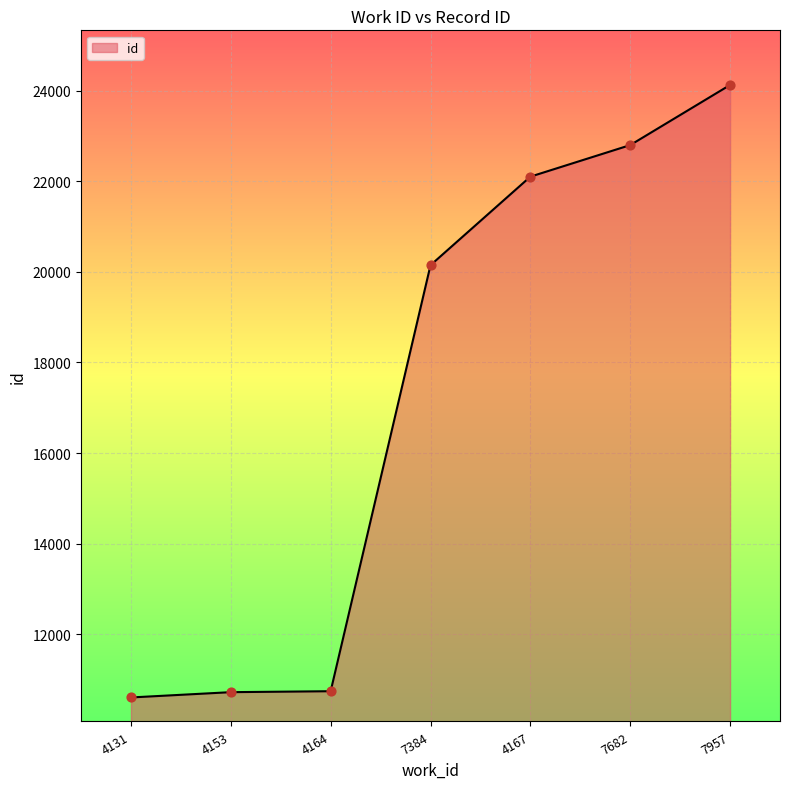

What is the change in value from 4131 to 7682?

+12199